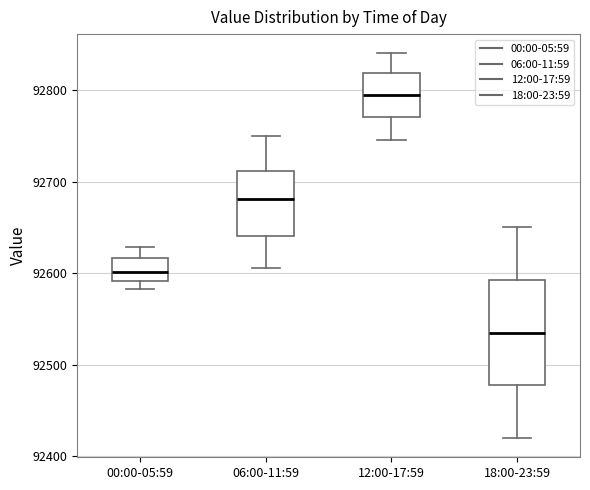

Where is the lower edge of the box for 12:00-17:59 on the y-axis? The values are not printed on the chart, so give them approximately, as read against the axis.

92770